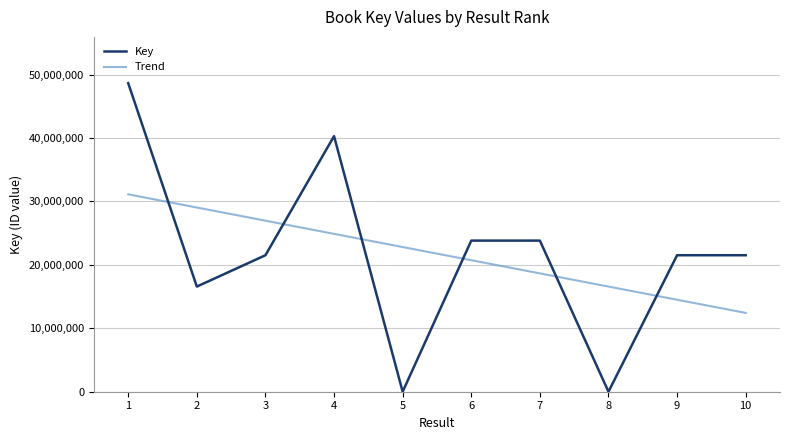

List the labels in order of value, smallest first.

5, 8, 2, 3, 10, 9, 7, 6, 4, 1